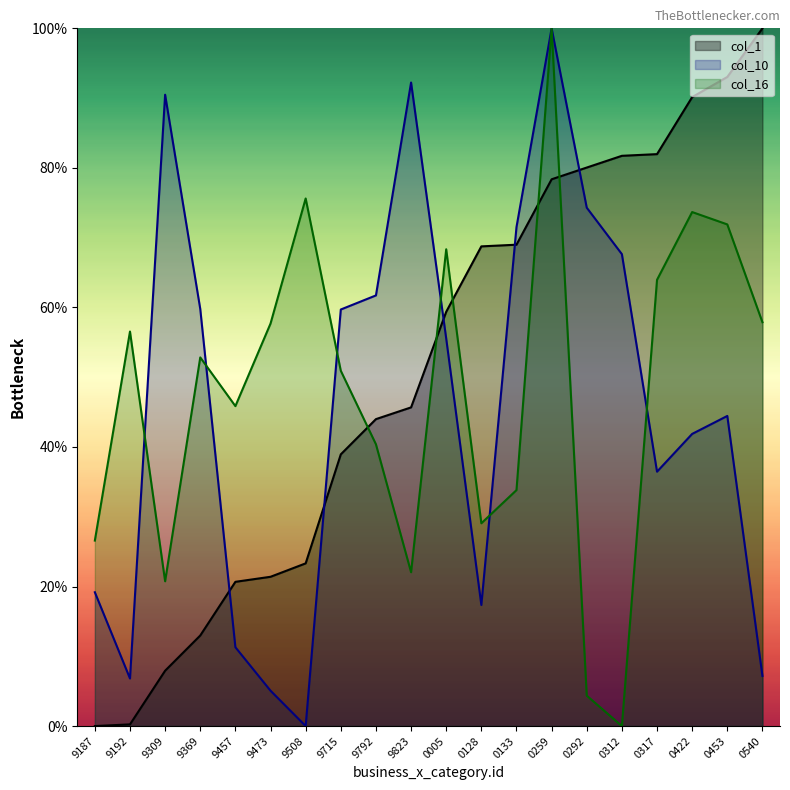

True or false: col_1 has a value of 5.7 at 9369.

False